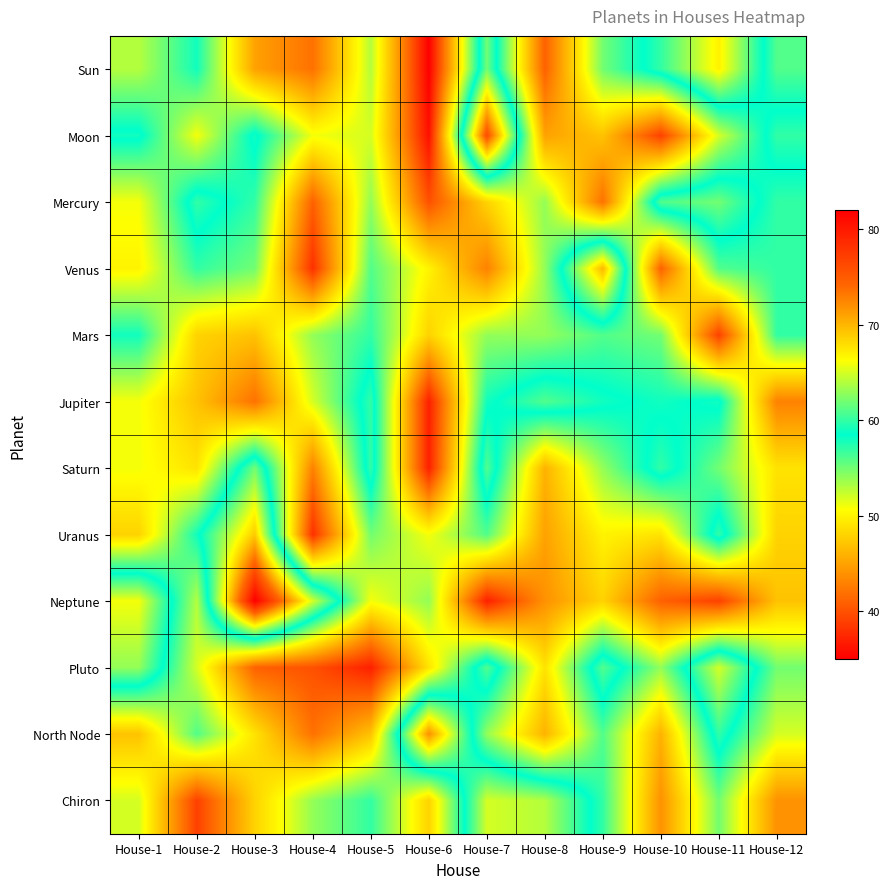

Which has a higher value, House-2 or House-7?

House-7